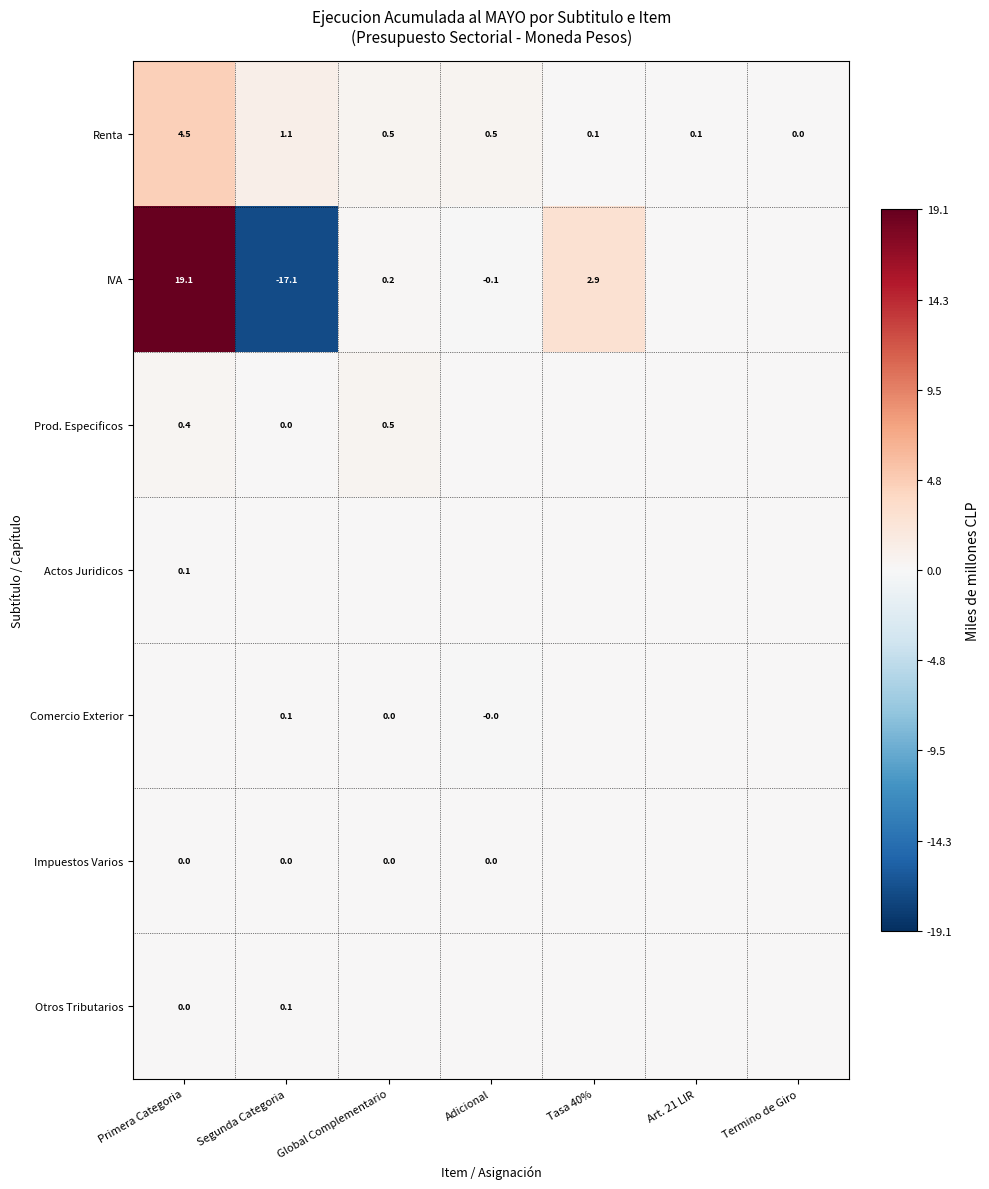

The Actos Juridicos series shows 0.1 at Primera Categoria. True or false?

True